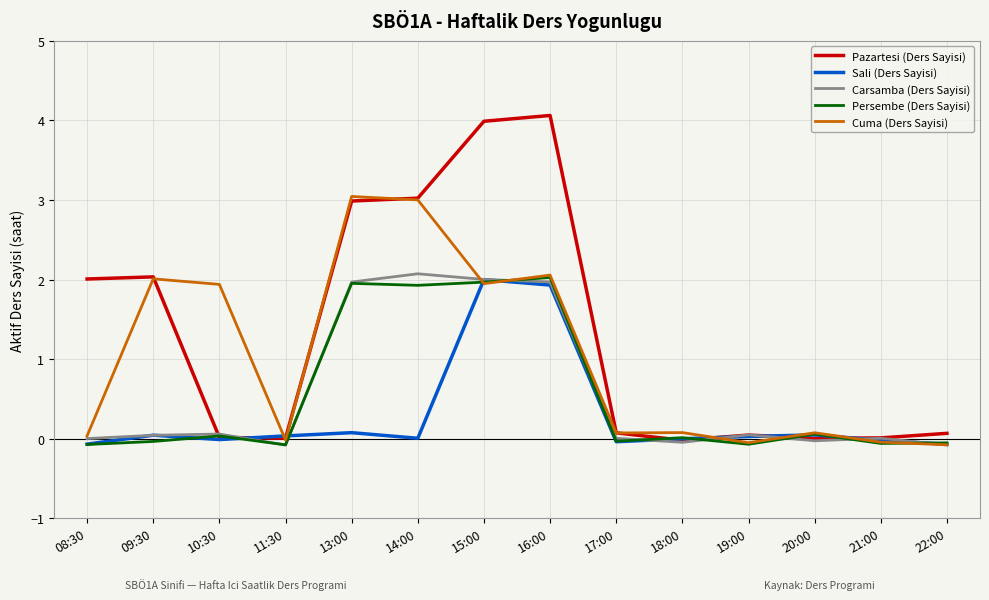

Between which two adjacent categories do Carsamba (Ders Sayisi) and Sali (Ders Sayisi) first intersect?

08:30 and 09:30